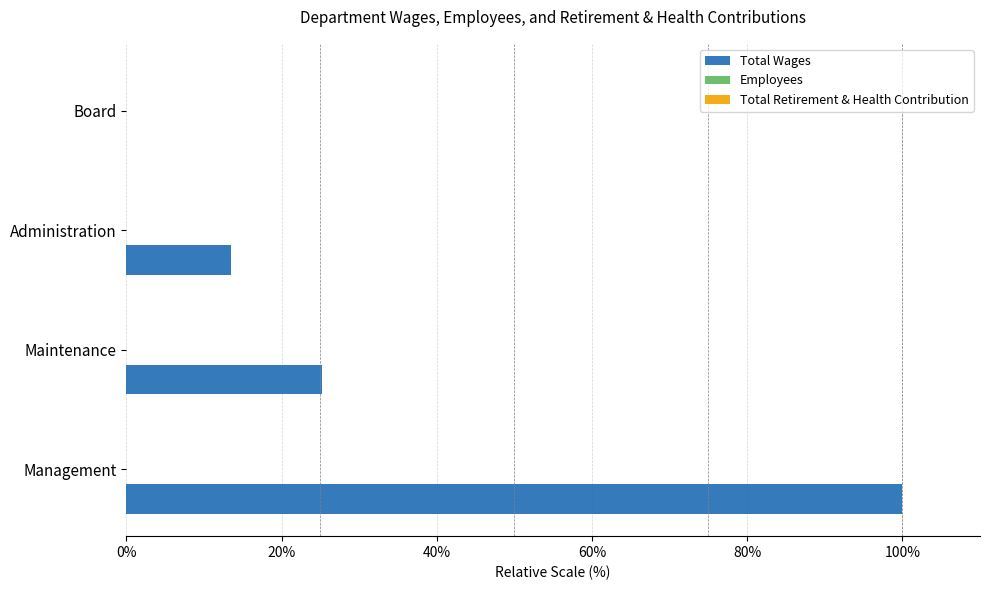

Which category has the highest value across all series?

Management